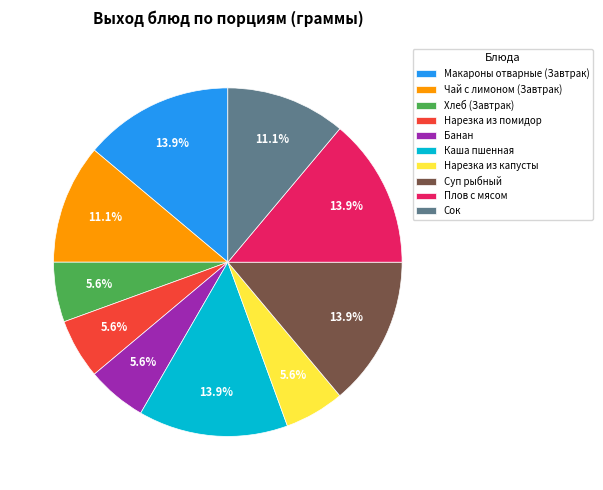

Does any single category account for the majority?

No